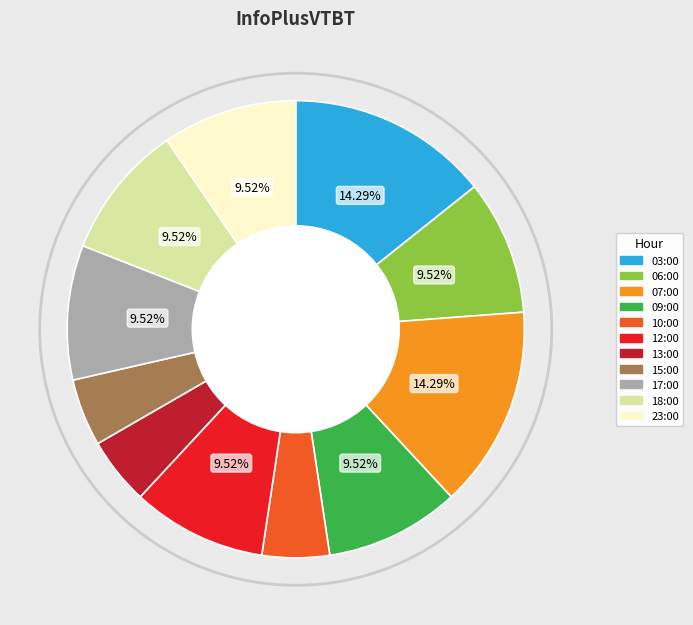

To the nearest percent, what is the difference between the largest and smallest slice percentages?

10%